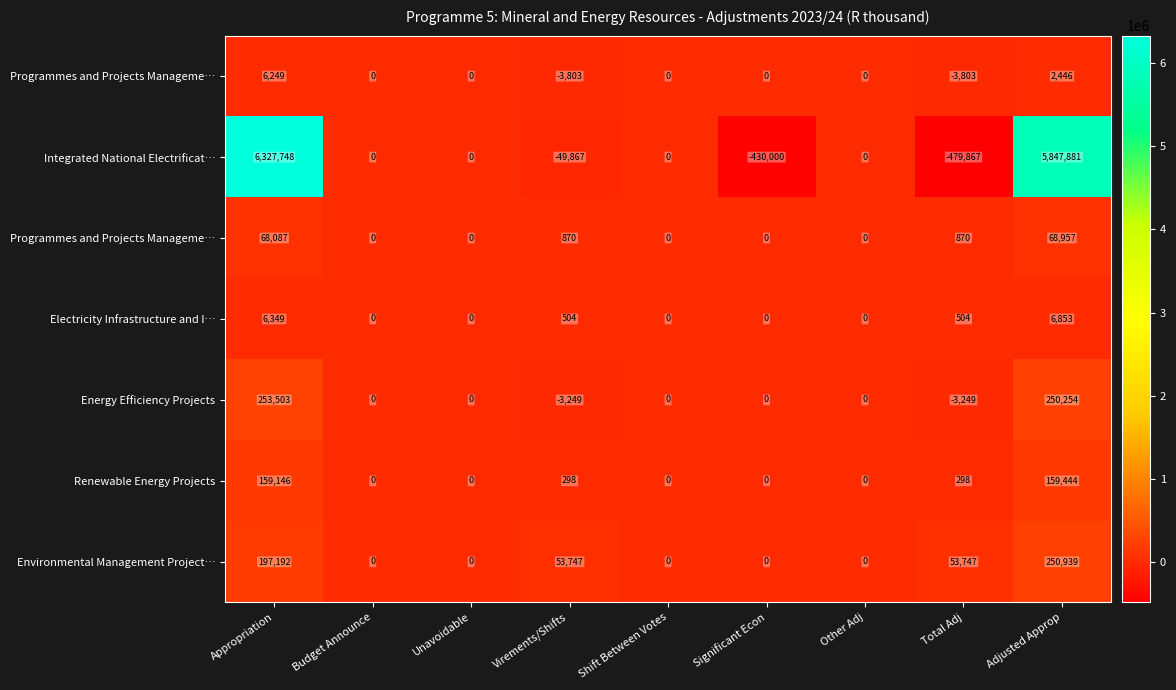

What is the maximum value shown in the chart?

6327748